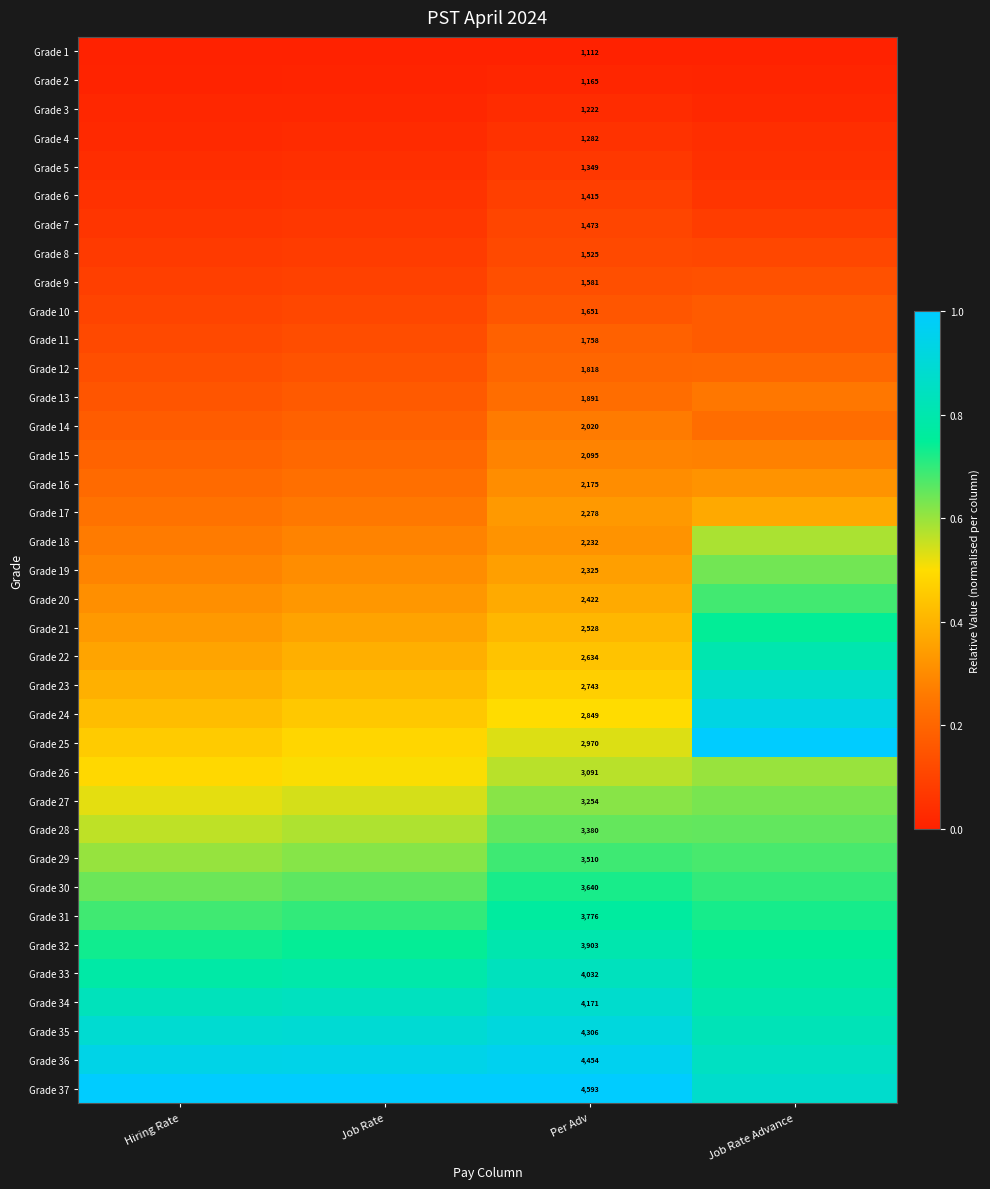

What is the total value across all series at Per Adv?

94623.0